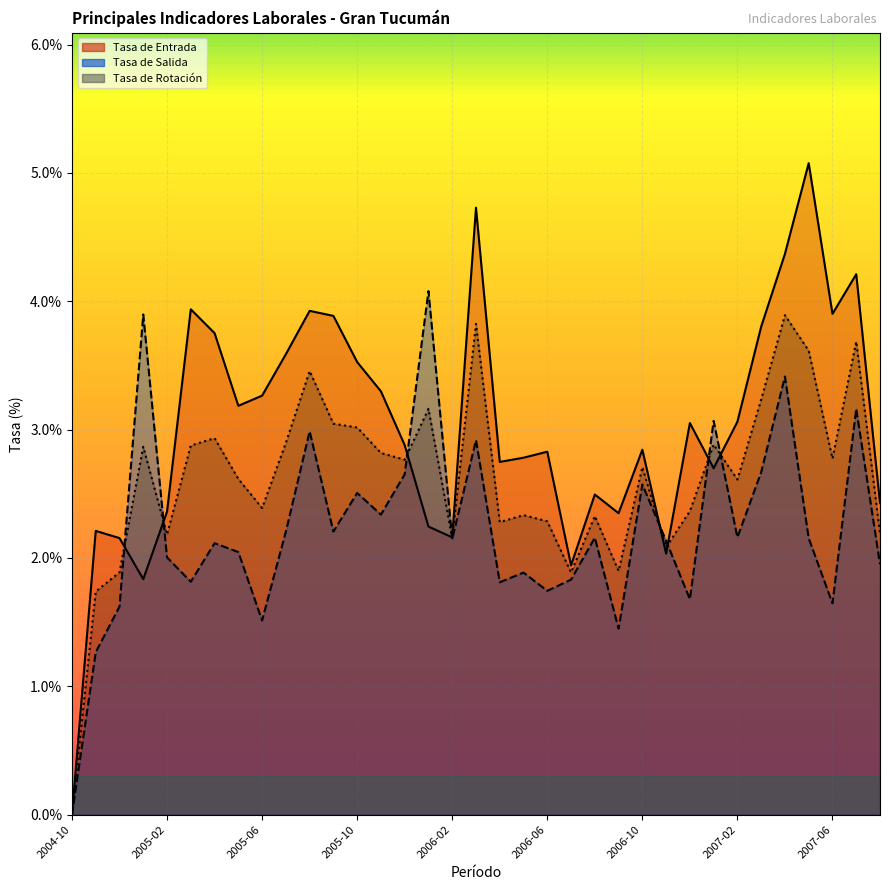

Which series has the widest spread of values?

Tasa de Entrada